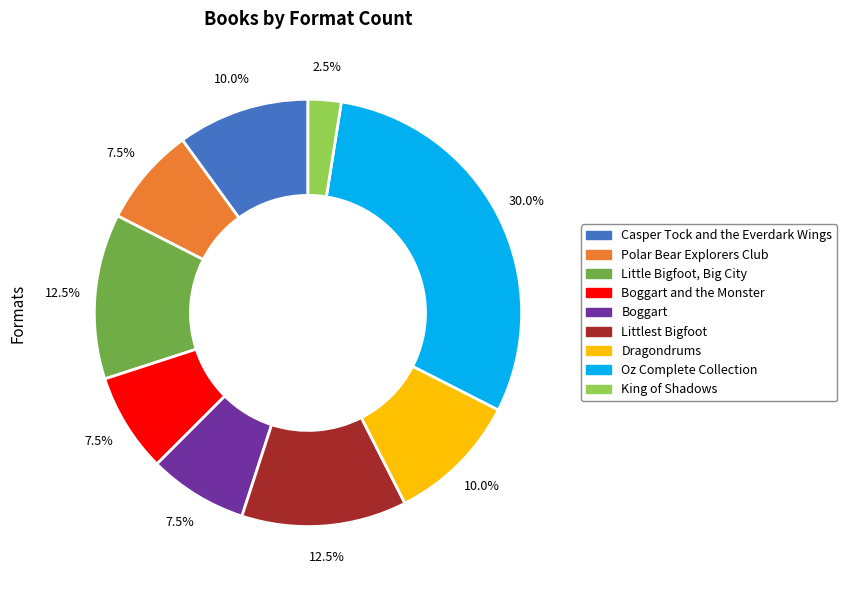

Does any single category account for the majority?

No